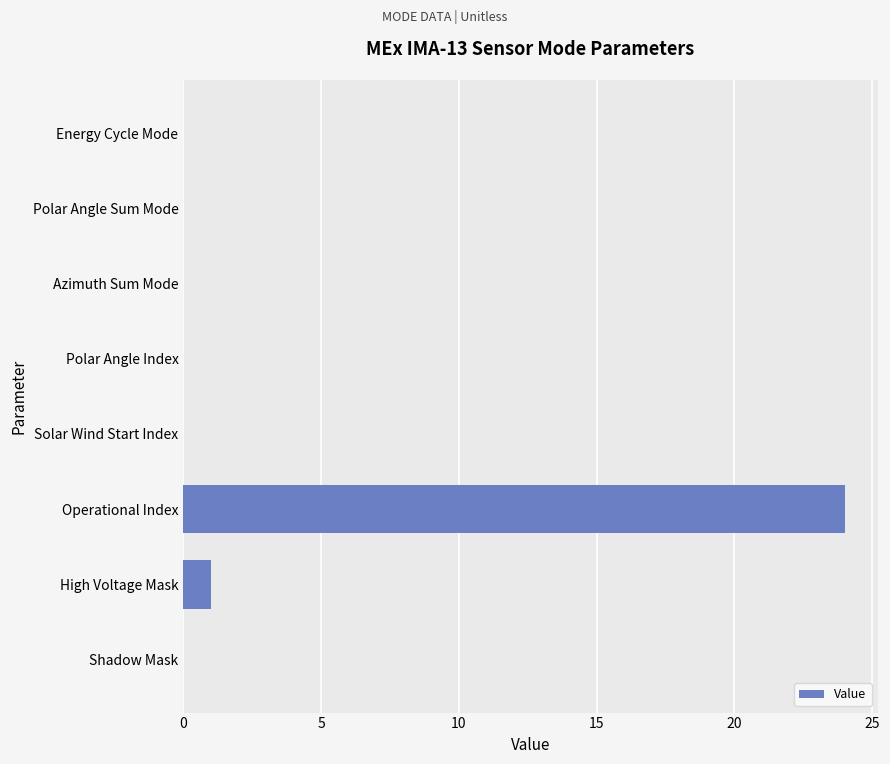

Count the number of categories in the chart.

8